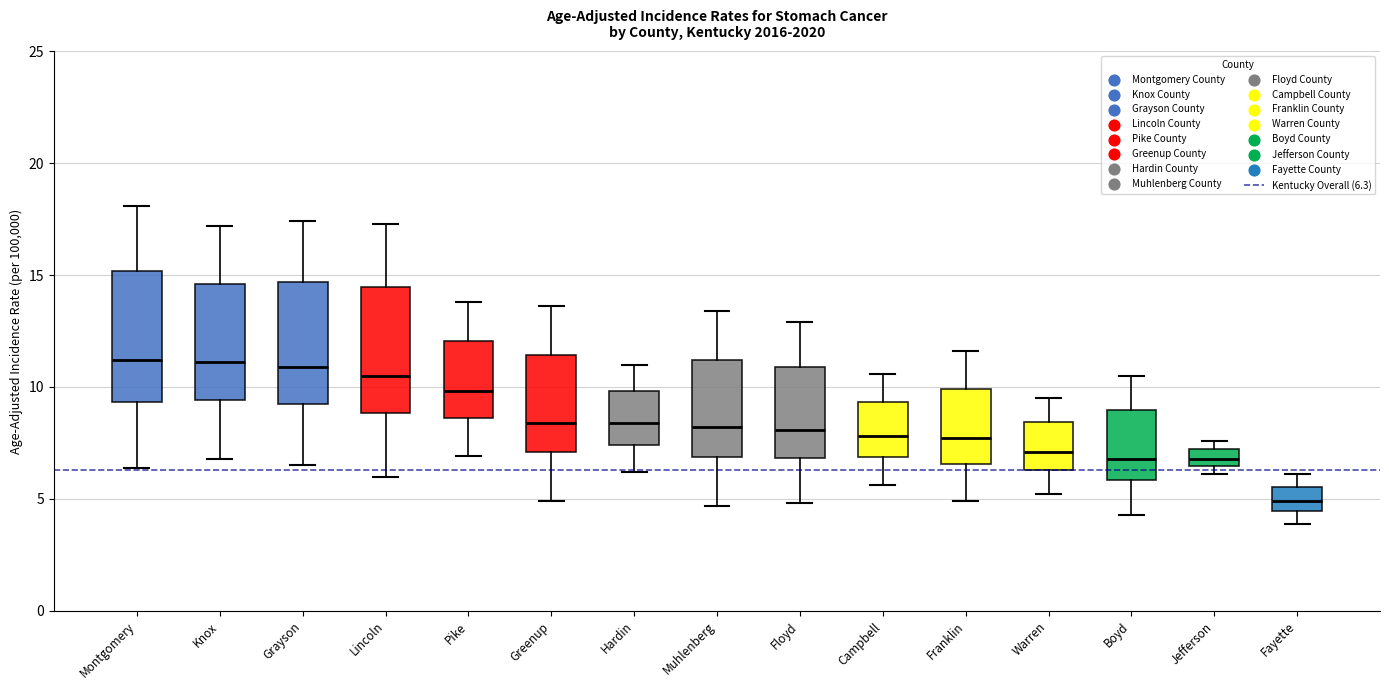

Where is the upper edge of the box for Pike on the y-axis? The values are not printed on the chart, so give them approximately, as read against the axis.

12.0